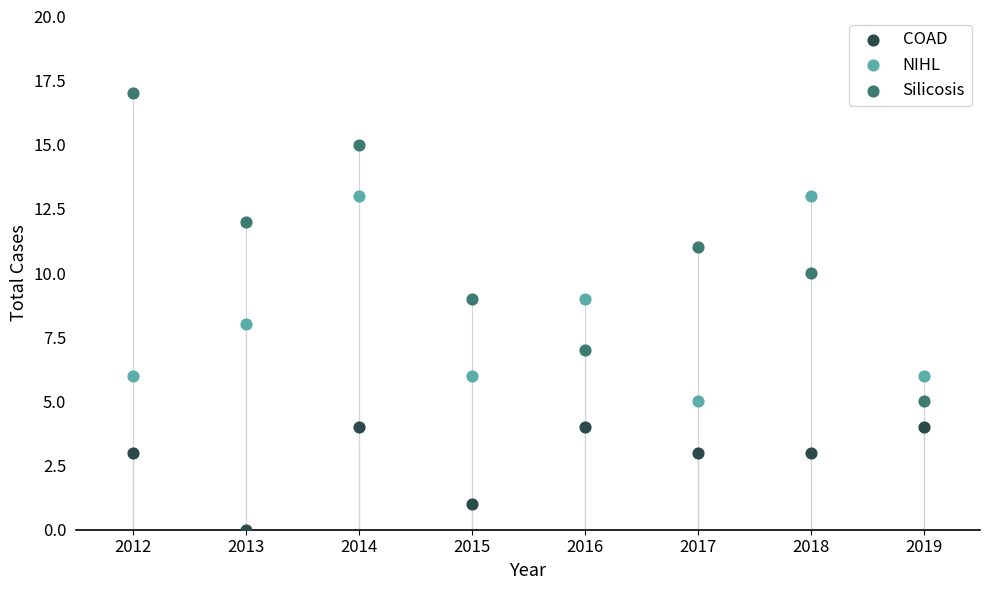

Which series has the largest Y range (max minus min)?

Silicosis